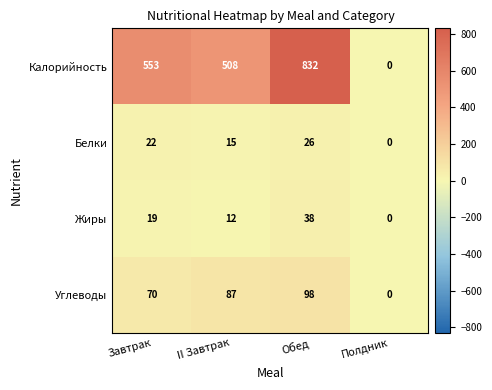

What is the spread (max minus min) of values at Обед?

806